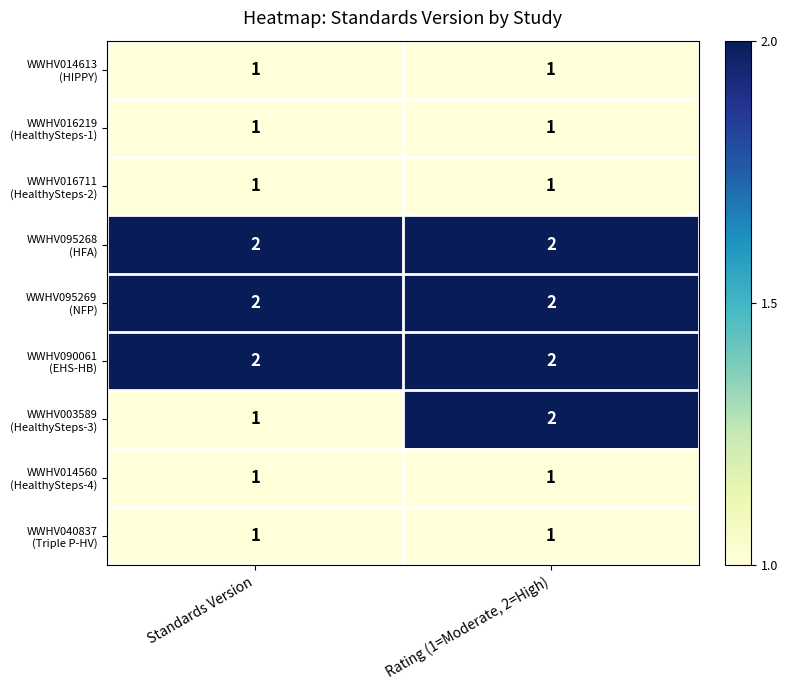

At which category is the sum across all series the highest?

Rating (1=Moderate, 2=High)